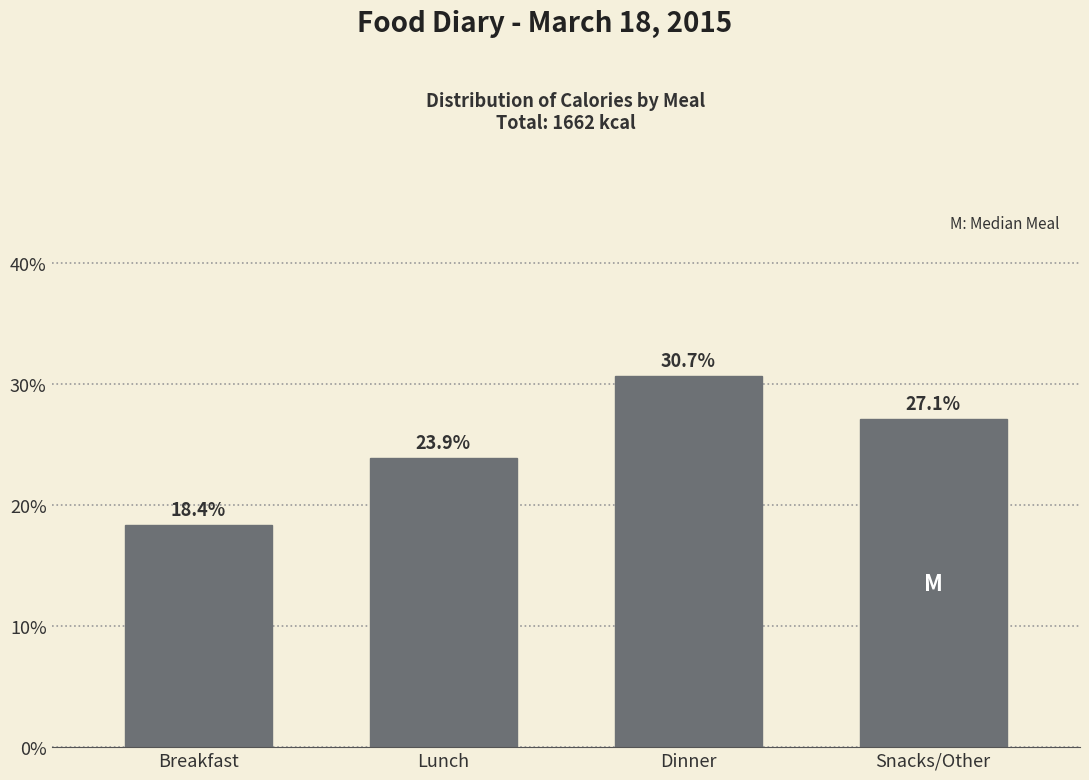

Reading left to right, what are all the values shown in this chart?

Breakfast=18.4	Lunch=23.9	Dinner=30.7	Snacks/Other=27.1